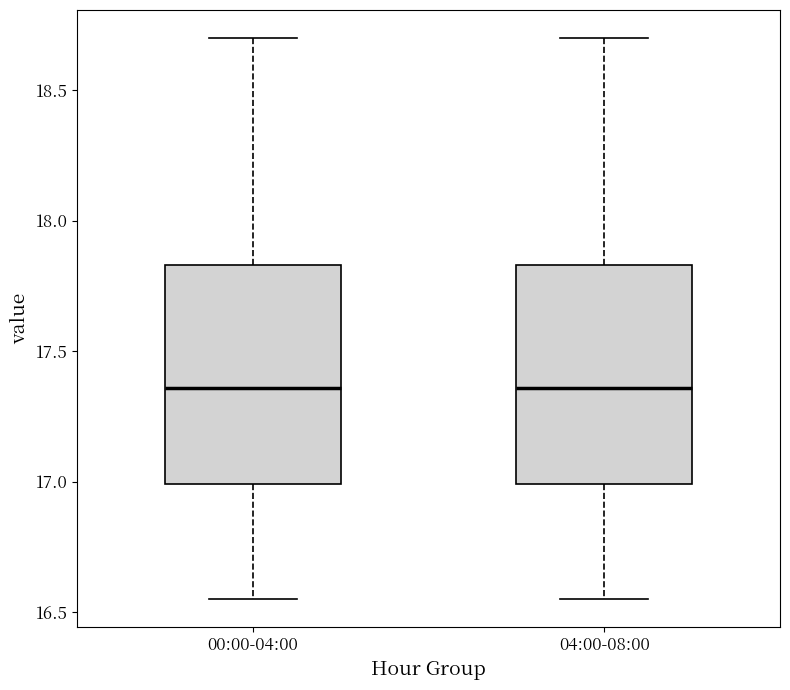

Reading left to right, transcribe this box plot: for each box, give where its median line is, the range the box spans, and where its two whiskers end, as read against the y-axis. The values are not printed on the chart, so give them approximately, as read against the axis.

00:00-04:00: median 17.35, box 17.00 to 17.85, whiskers 16.55 to 18.70
04:00-08:00: median 17.35, box 17.00 to 17.85, whiskers 16.55 to 18.70